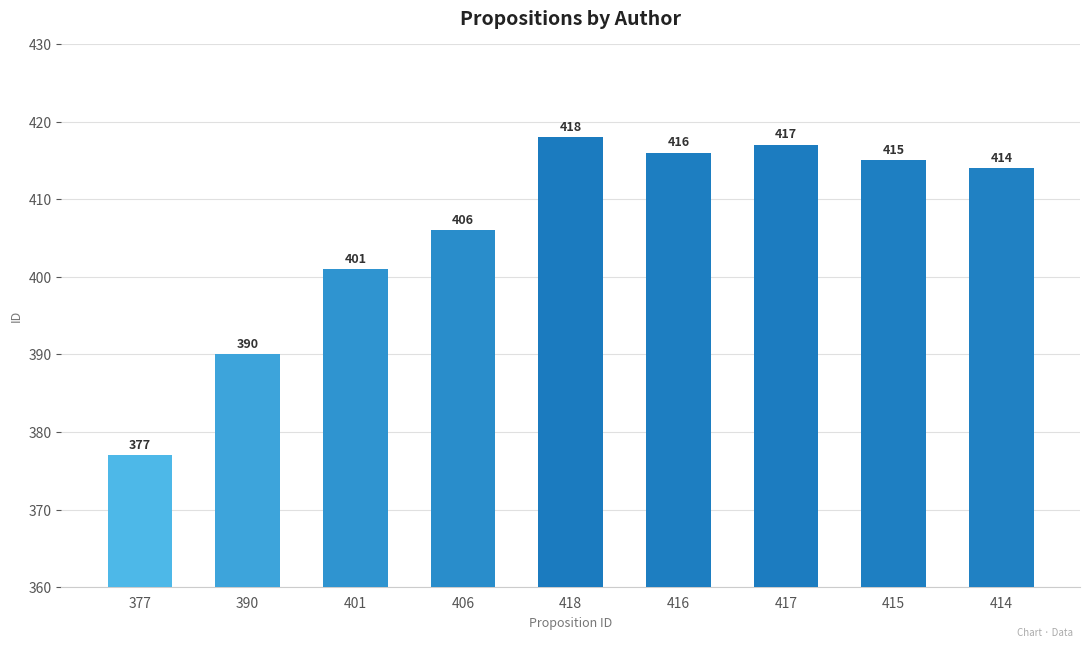

Reading right to left, list all the values displayed in this chart.

414=414	415=415	417=417	416=416	418=418	406=406	401=401	390=390	377=377